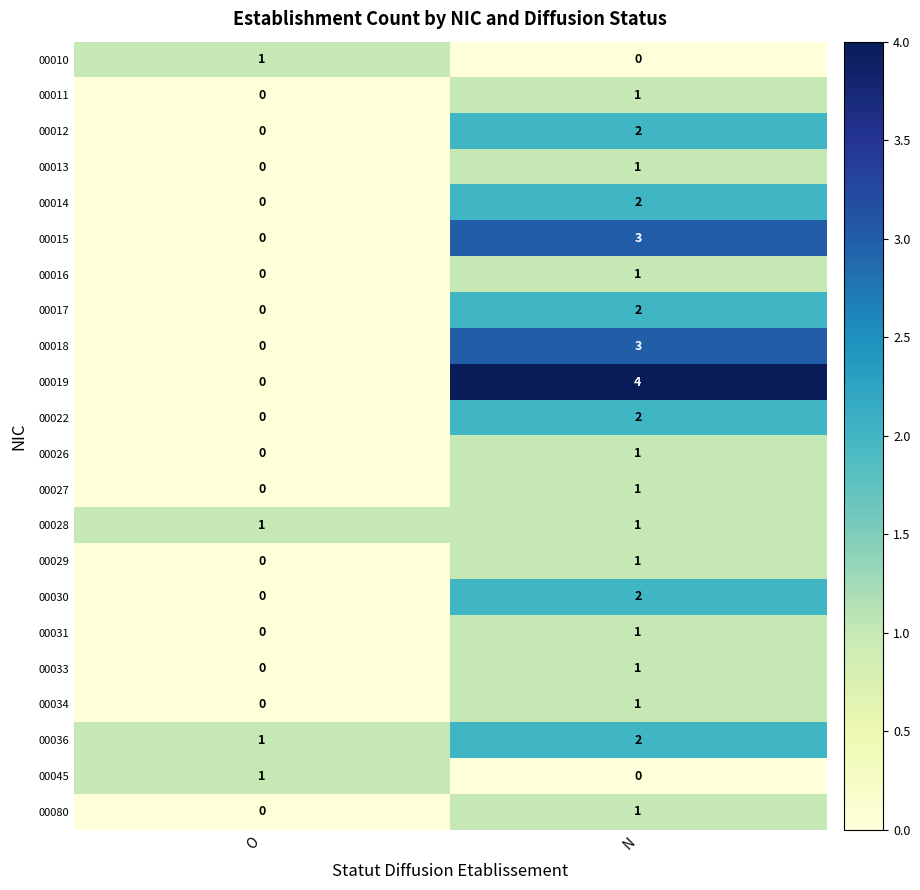

What is the difference between the highest and lowest values at N?

4